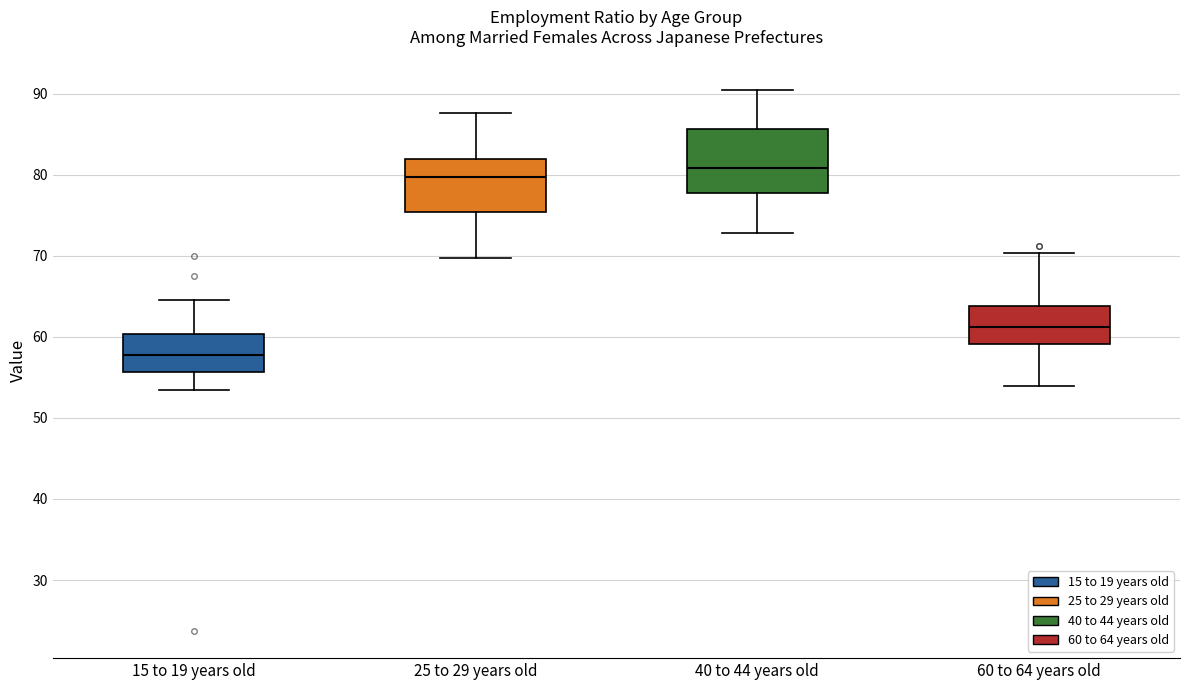

Reading left to right, read every box against the y-axis: the position of its median line, the range the box covers, and the ends of its whiskers. The values are not printed on the chart, so give them approximately, as read against the axis.

15 to 19 years old: median 58, box 56 to 60, whiskers 54 to 65
25 to 29 years old: median 80, box 75 to 82, whiskers 70 to 88
40 to 44 years old: median 81, box 78 to 86, whiskers 73 to 90
60 to 64 years old: median 61, box 59 to 64, whiskers 54 to 70